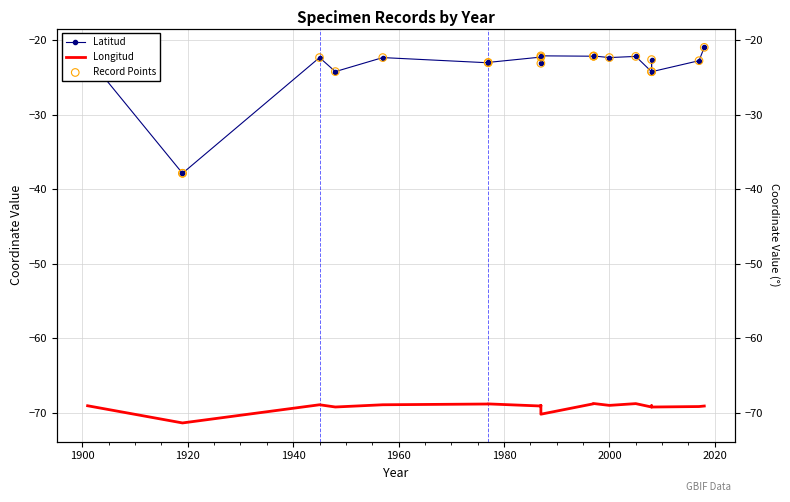

Which series has the largest Y range (max minus min)?

Latitud